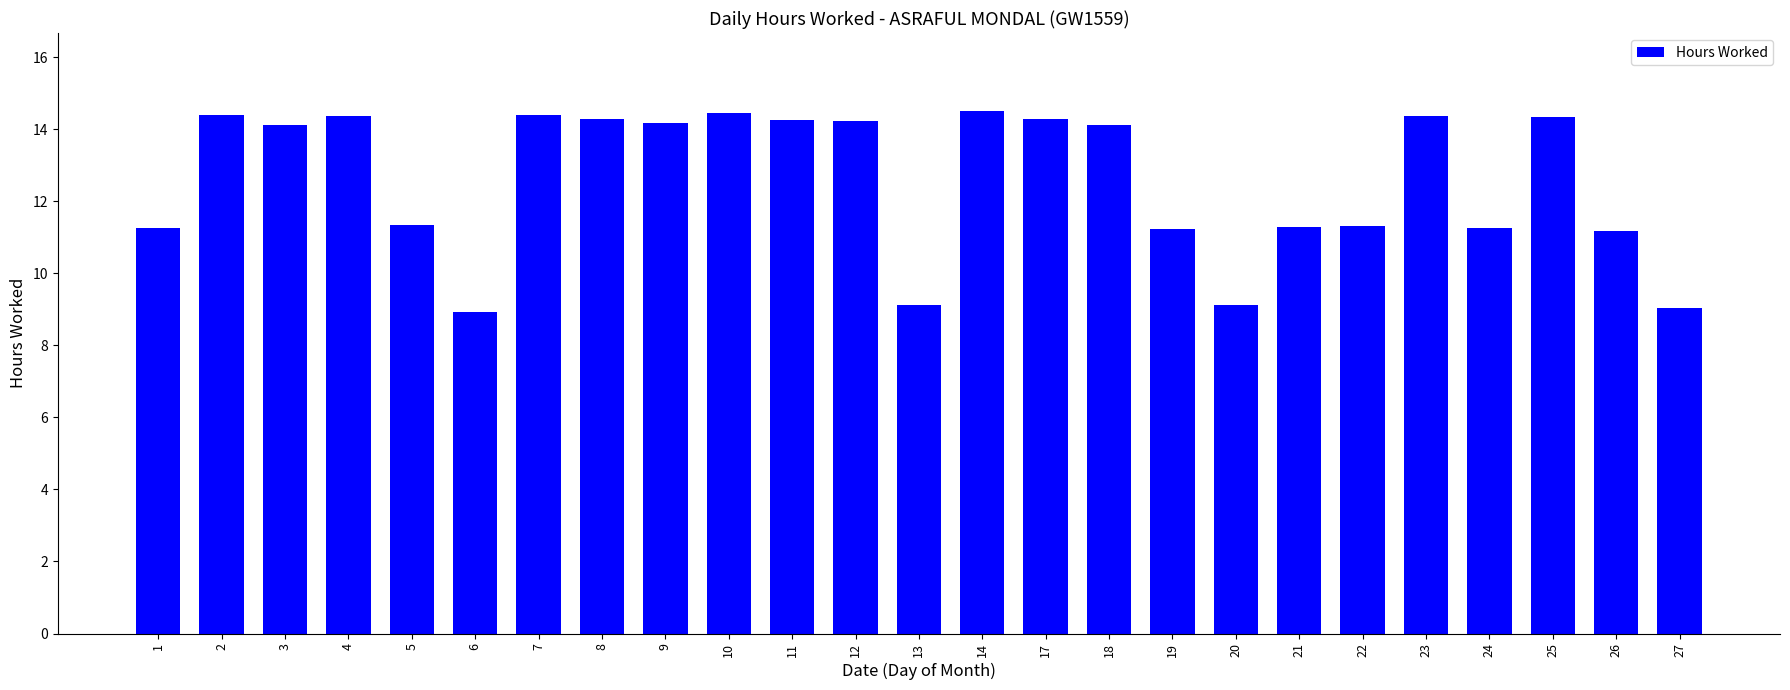

What is the value of the 3rd bar from the left?

14.1